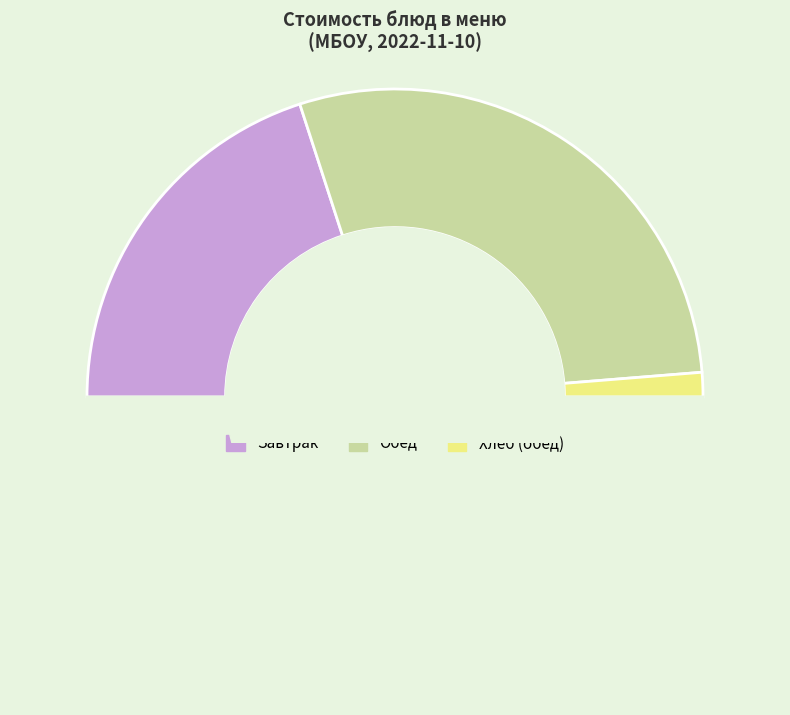

Count the number of slices in the pie.

4